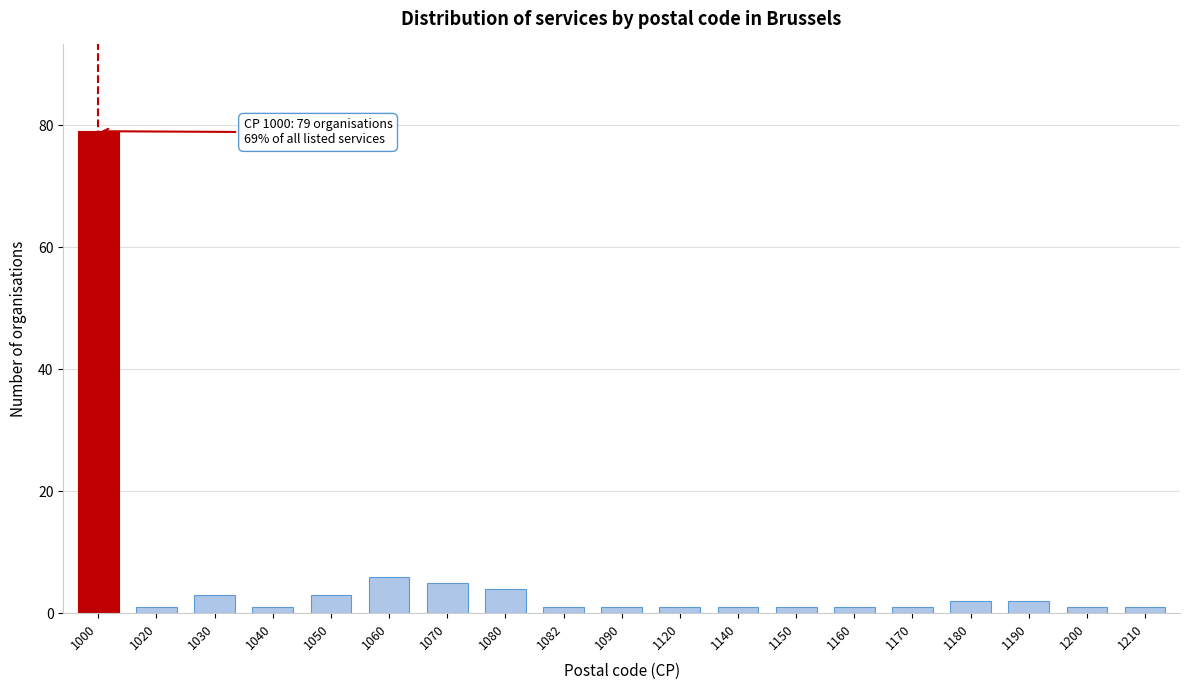

Reading left to right, what are all the values shown in this chart?

79	1	3	1	3	6	5	4	1	1	1	1	1	1	1	2	2	1	1